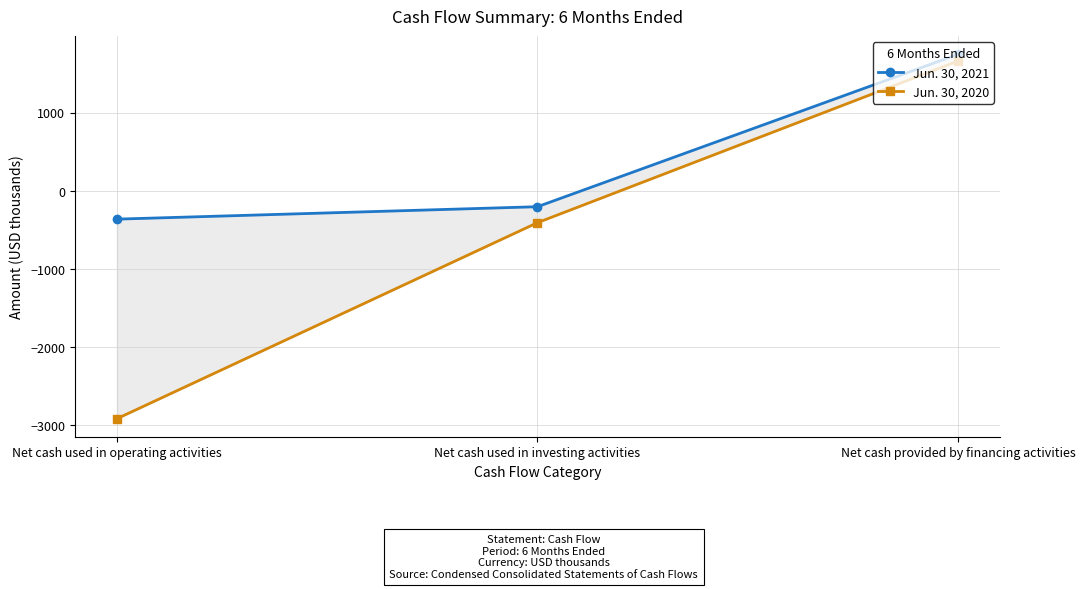

How many values in Jun. 30, 2021 are below zero?

2